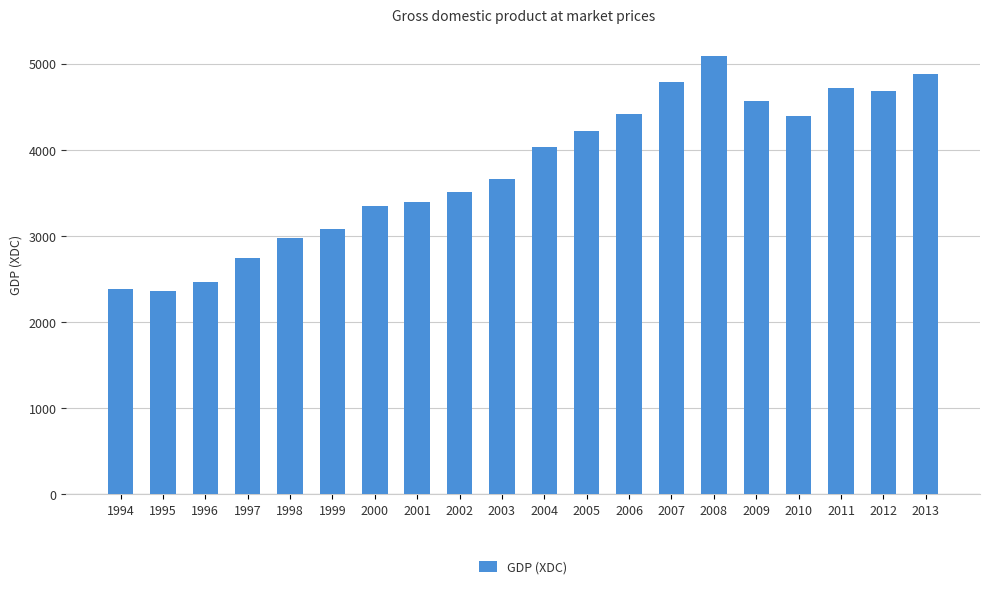

The value at 2002 is 1105.3. True or false?

False